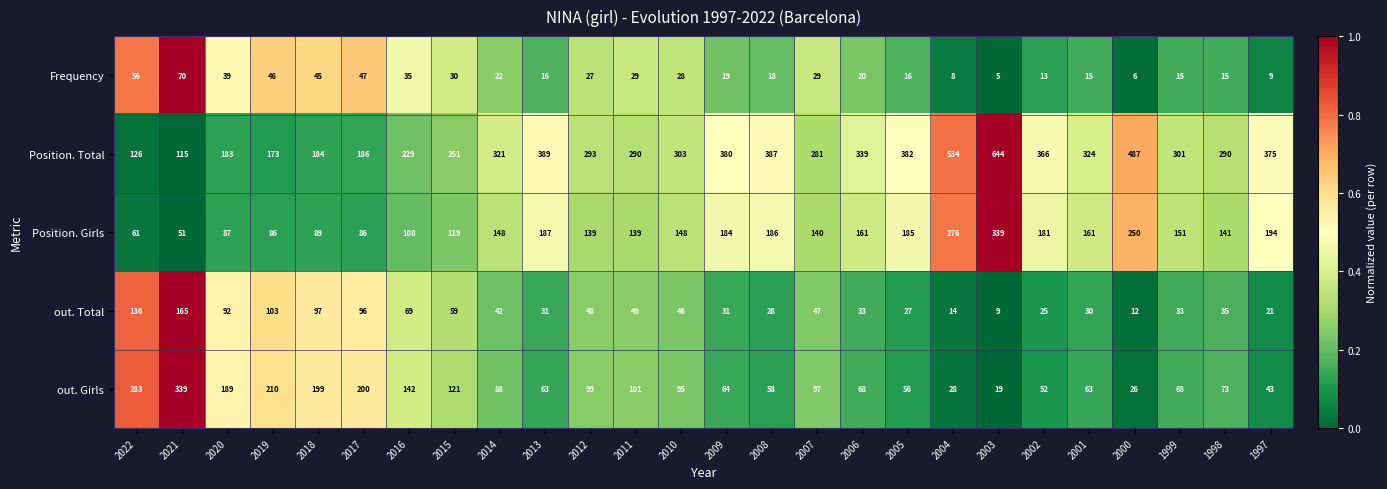

Read the Frequency value at 2004, to the nearest 5.

10